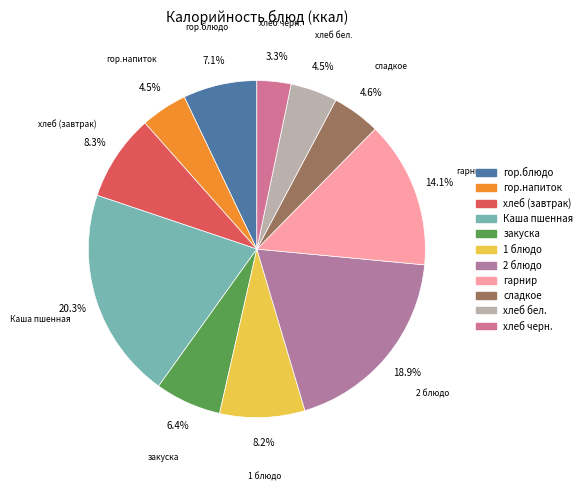

Between 1 блюдо and гор.напиток, which is larger?

1 блюдо